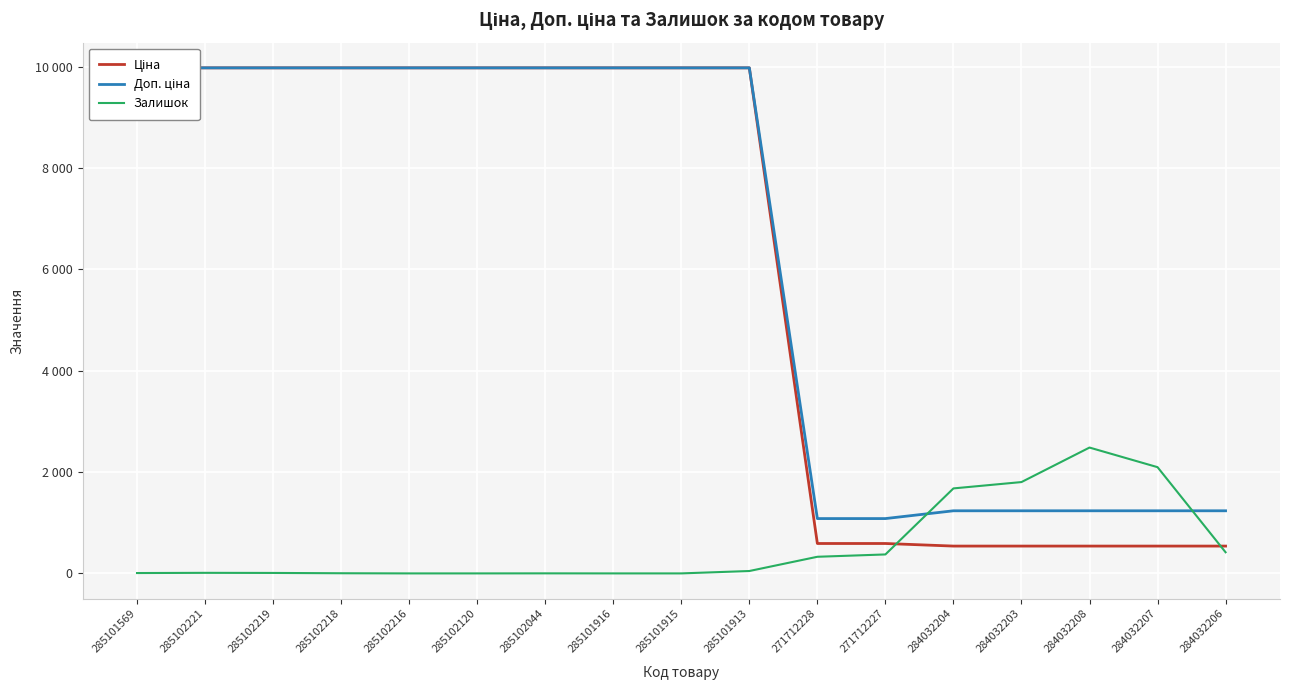

Reading right to left, what are all the values shown in this chart?

Ціна: 284032206=539.0	284032207=539.0	284032208=539.0	284032203=539.0	284032204=539.0	271712227=589.9	271712228=589.9	285101913=9975.0	285101915=9975.0	285101916=9975.0	285102044=9975.0	285102120=9975.0	285102216=9975.0	285102218=9975.0	285102219=9975.0	285102221=9975.0	285101569=9975.0
Доп. ціна: 284032206=1235.4	284032207=1235.4	284032208=1235.4	284032203=1235.4	284032204=1235.4	271712227=1081.7	271712228=1081.7	285101913=9975.0	285101915=9975.0	285101916=9975.0	285102044=9975.0	285102120=9975.0	285102216=9975.0	285102218=9975.0	285102219=9975.0	285102221=9975.0	285101569=9975.0
Залишок: 284032206=417.0	284032207=2096.0	284032208=2483.0	284032203=1802.0	284032204=1677.0	271712227=374.0	271712228=328.0	285101913=47.0	285101915=0.0	285101916=0.0	285102044=1.0	285102120=0.0	285102216=0.0	285102218=3.0	285102219=9.0	285102221=11.0	285101569=7.0